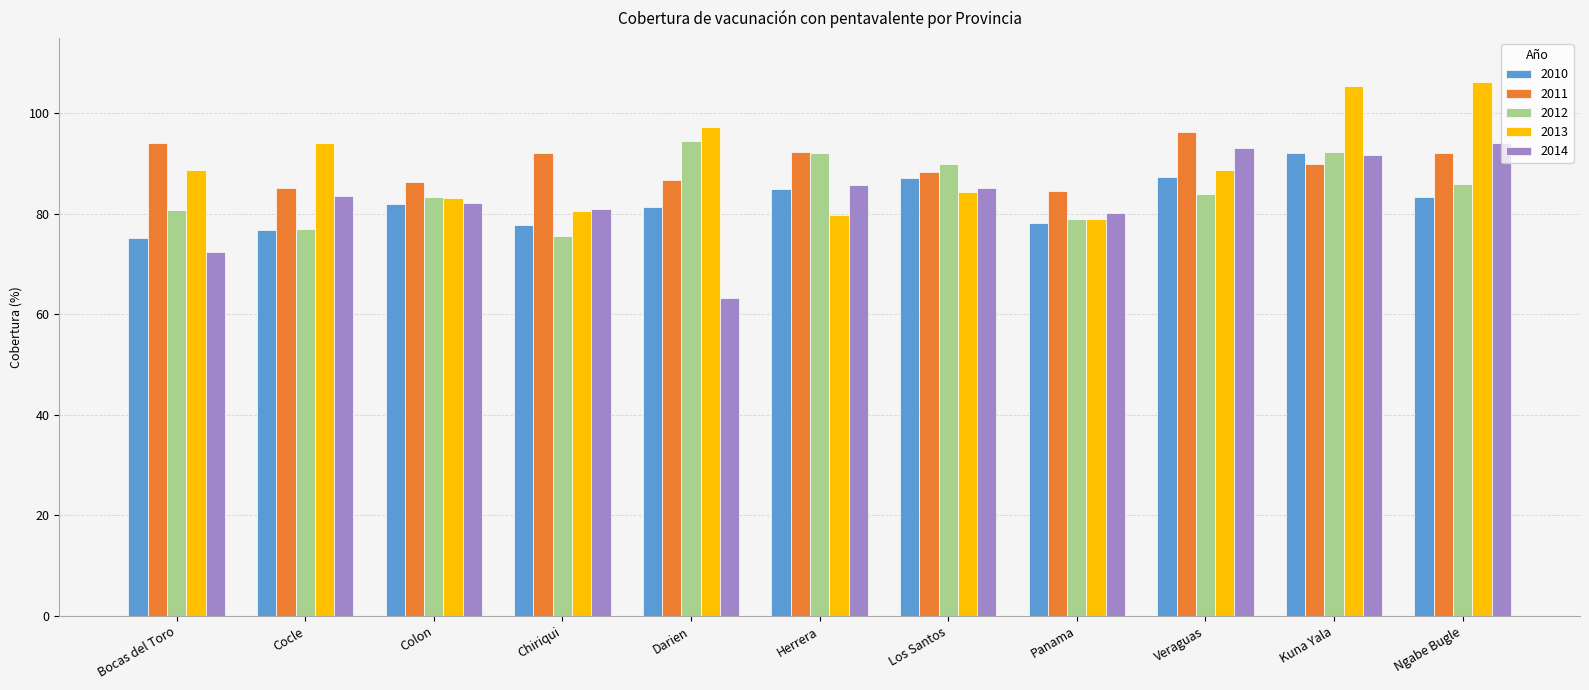

The 2010 series shows 92.1 at Kuna Yala. True or false?

True